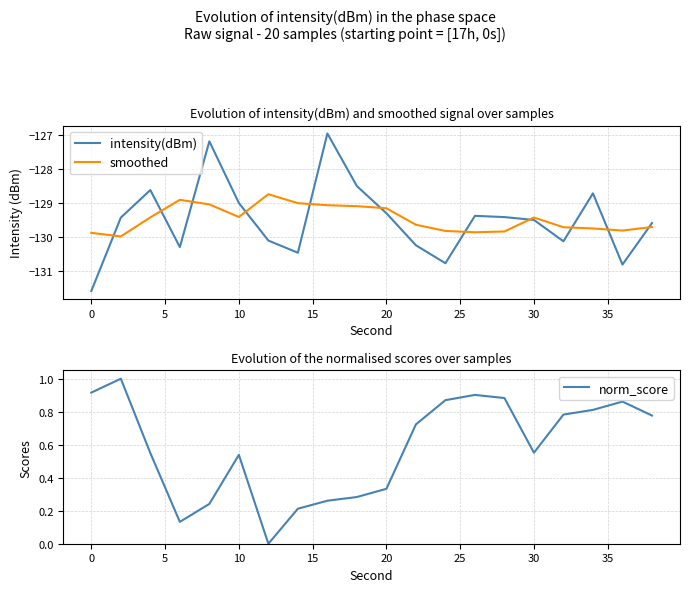

In norm_score, how many points are higher than both neighbors (excluding endpoints)?

4